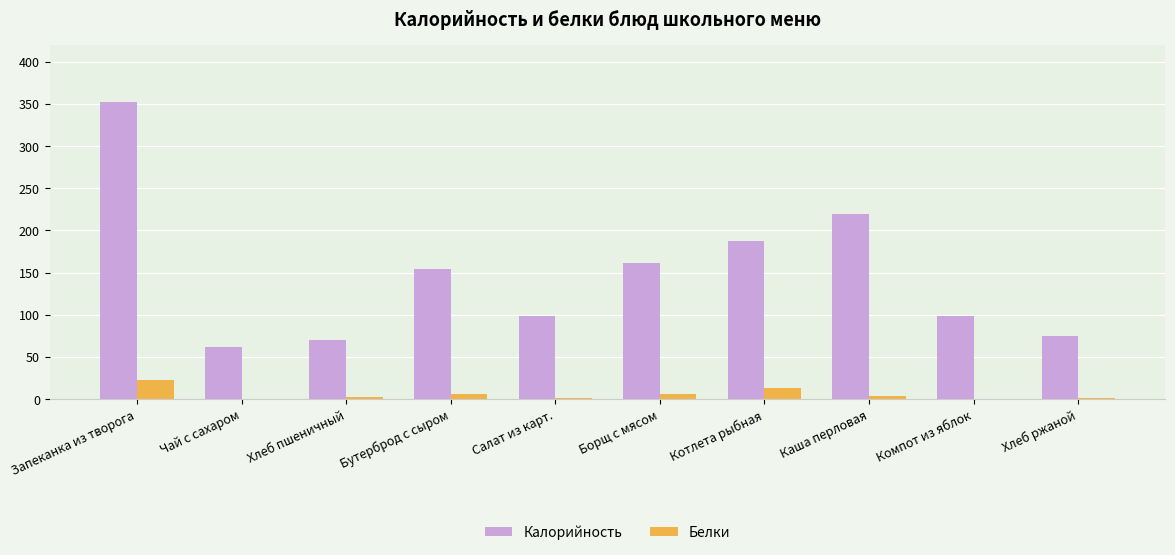

Which series has the largest total across all categories?

Калорийность